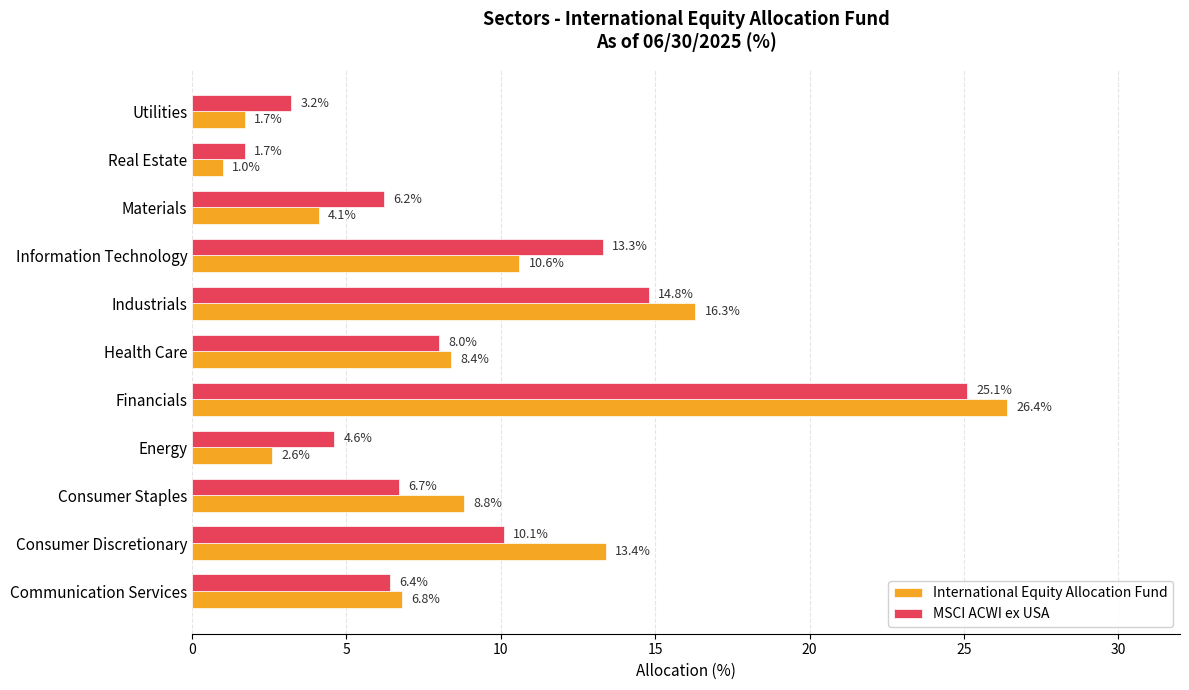

What is the average value of the International Equity Allocation Fund series?

9.1